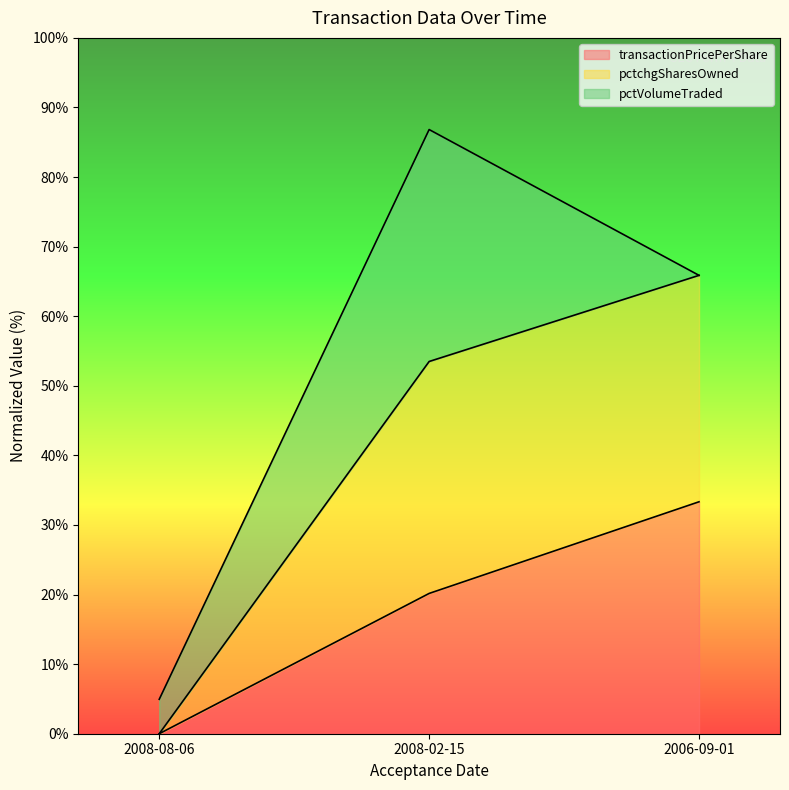

What is the value of the transactionPricePerShare point at the 2nd from the left?

20.2